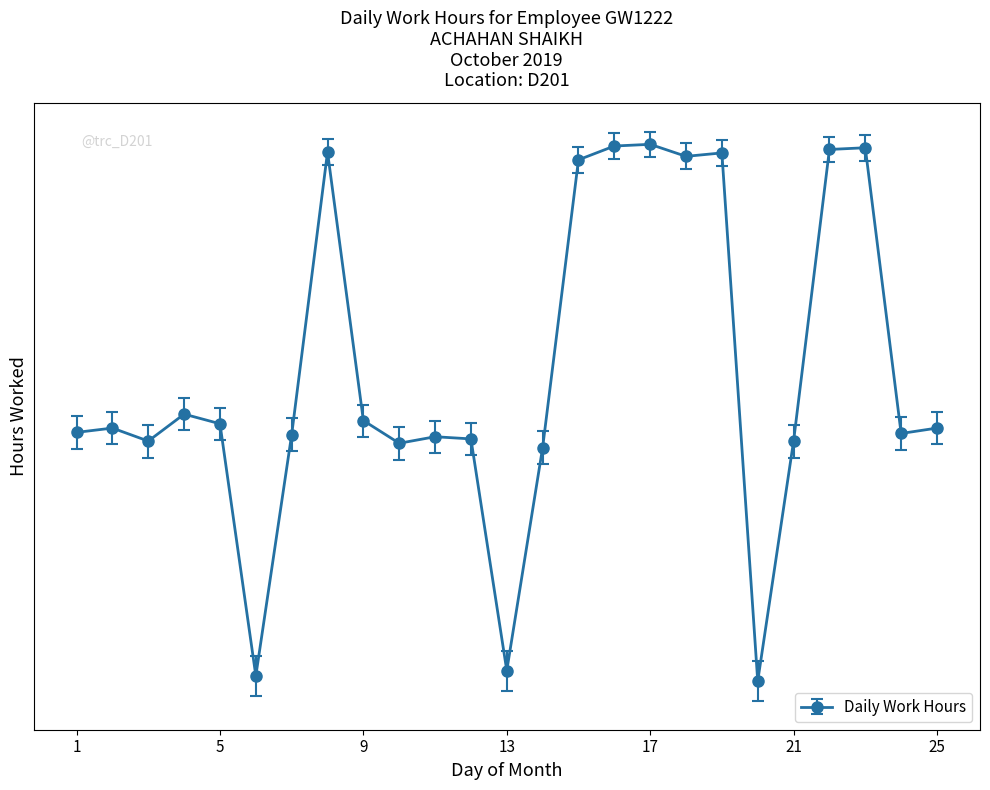

Where does the data first go above 11?

1